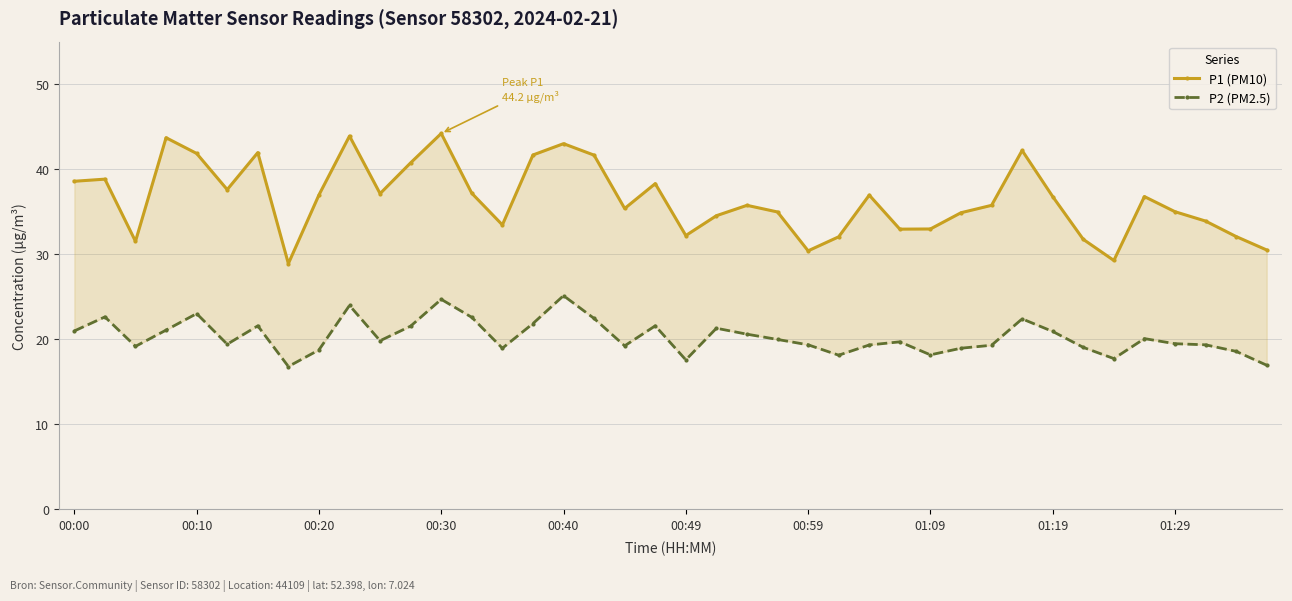

True or false: P1 (PM10) and P2 (PM2.5) cross at least once.

False